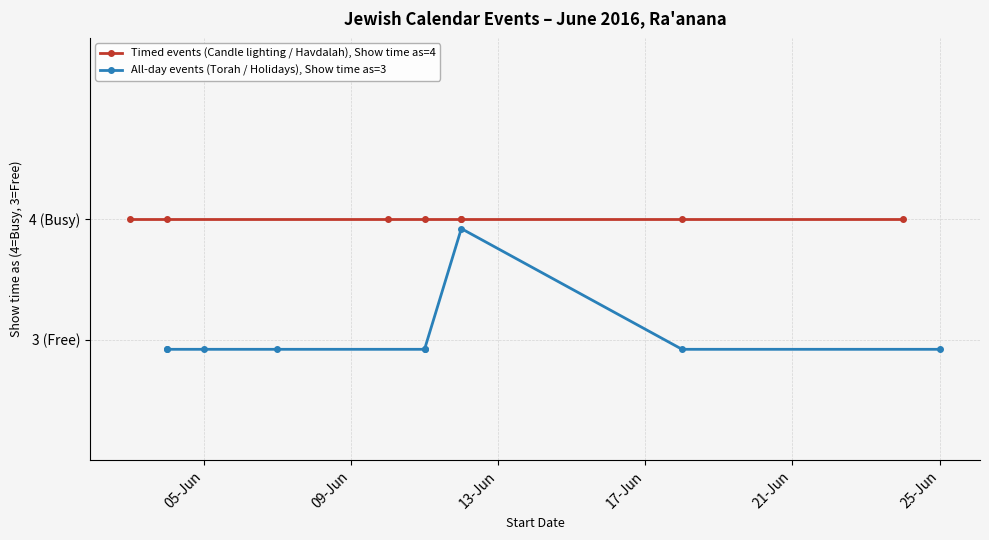

Is it true that Show time as (All-day events) equals 3 at 7/6/2016?

True